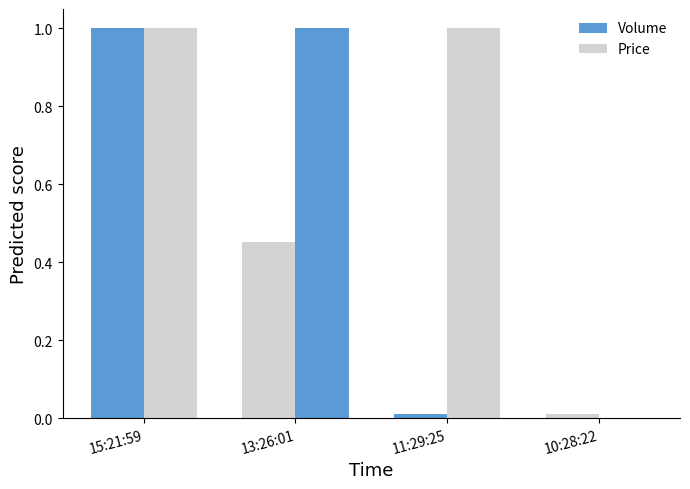

How many distinct data groups are displayed?

2